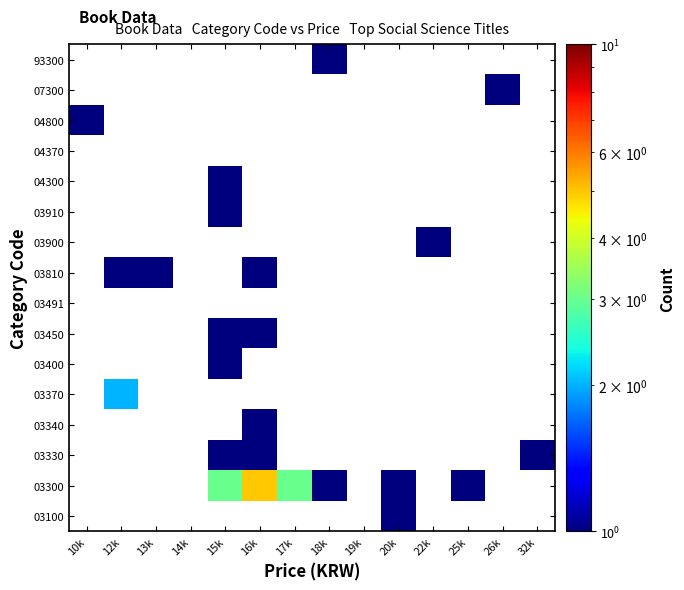

Count the number of categories in the chart.

14